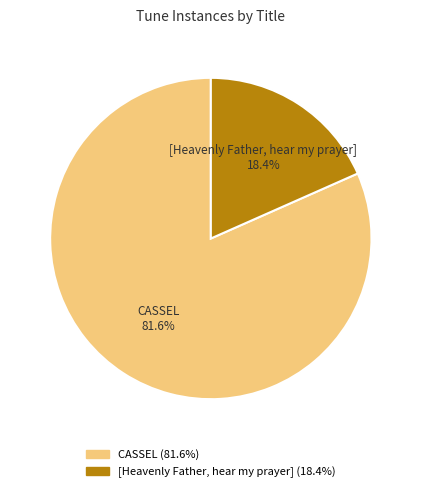

To the nearest percent, what percentage of the pie is [Heavenly Father, hear my prayer]?

18%